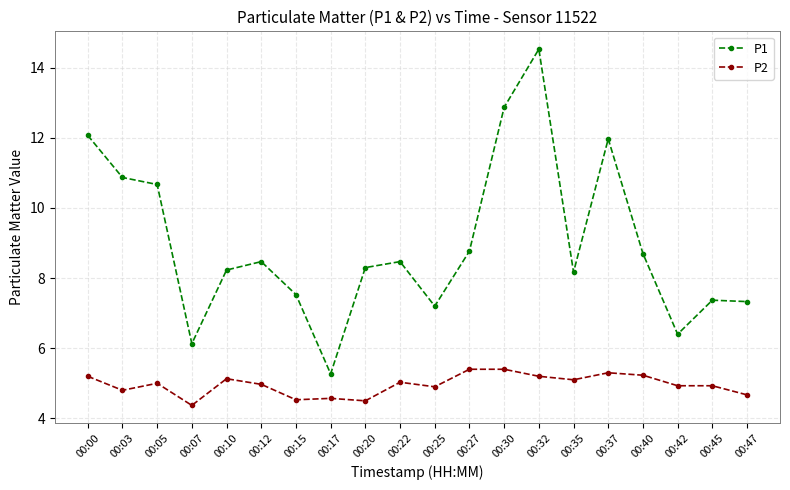

List the series in order of their overall mean, lowest first.

P2, P1